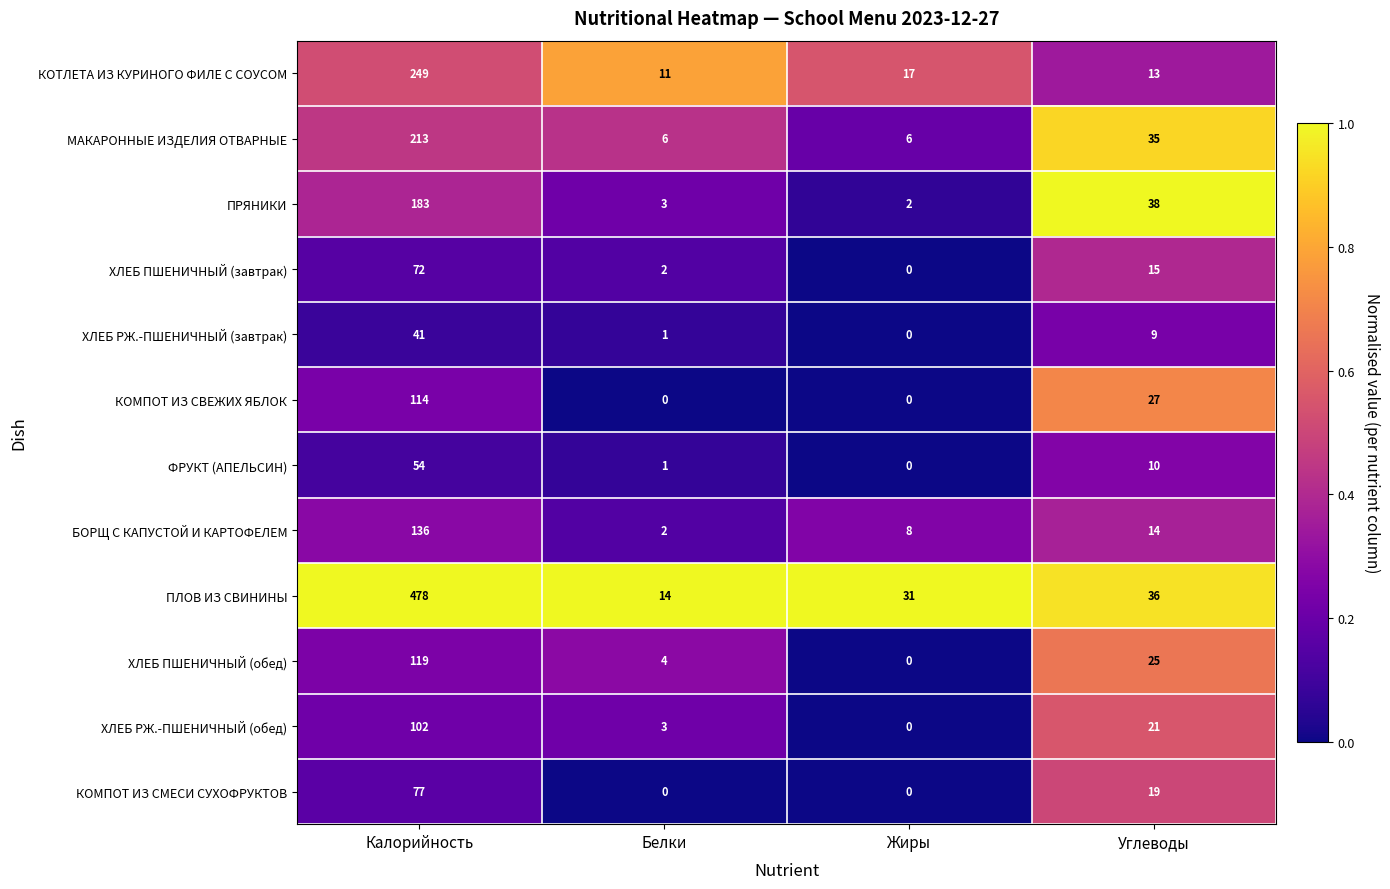

Read the ПЛОВ ИЗ СВИНИНЫ value at Жиры.

31